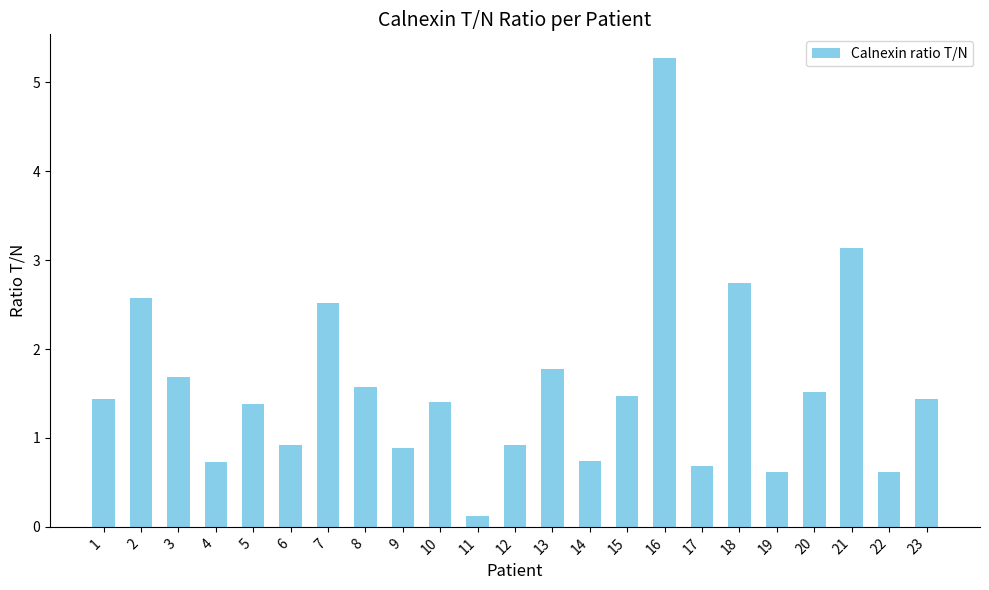

What is the value of the 6th bar from the left?

0.9